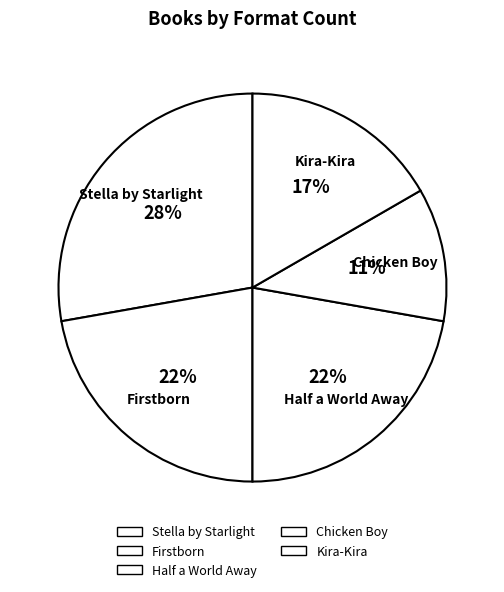

What is the ratio of the value at Half a World Away to the value at Kira-Kira?

1.3